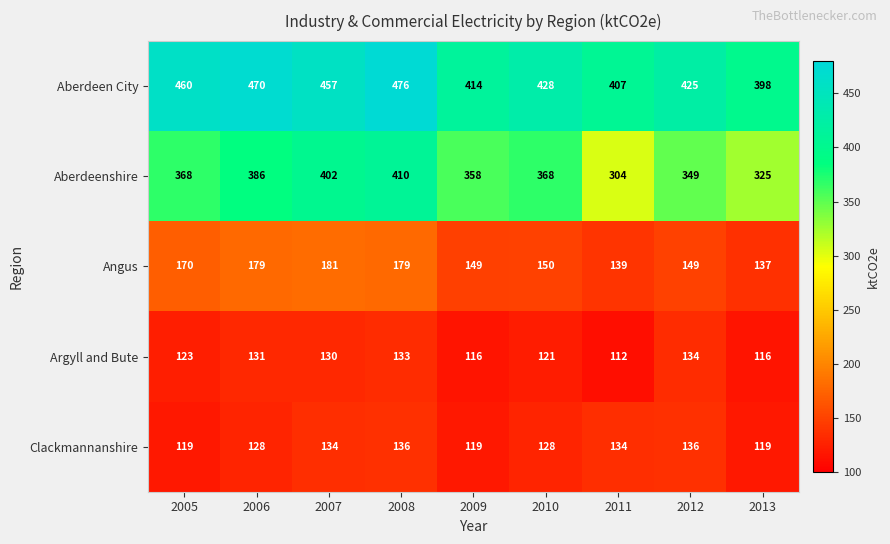

What value does the Clackmannanshire series have at 2007, to the nearest 5?

135